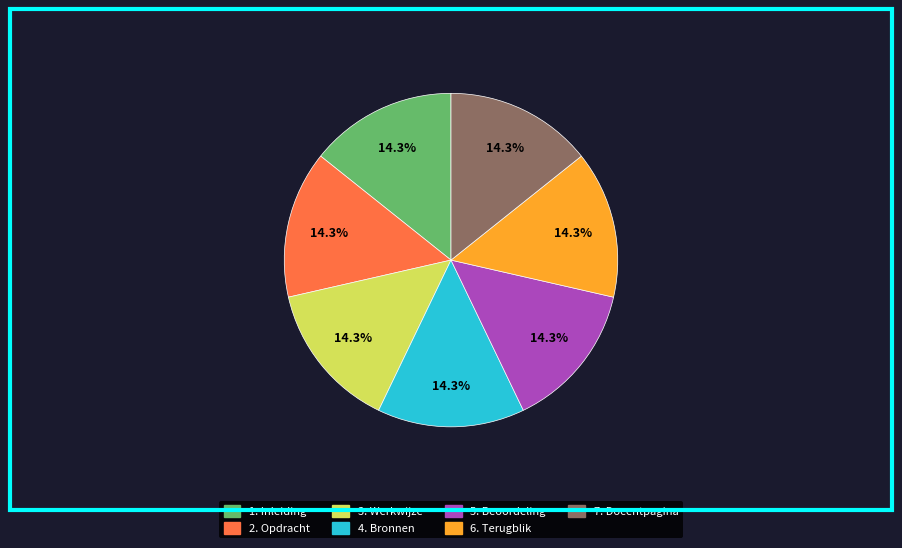

Is 1. Inleiding the majority of the pie?

No